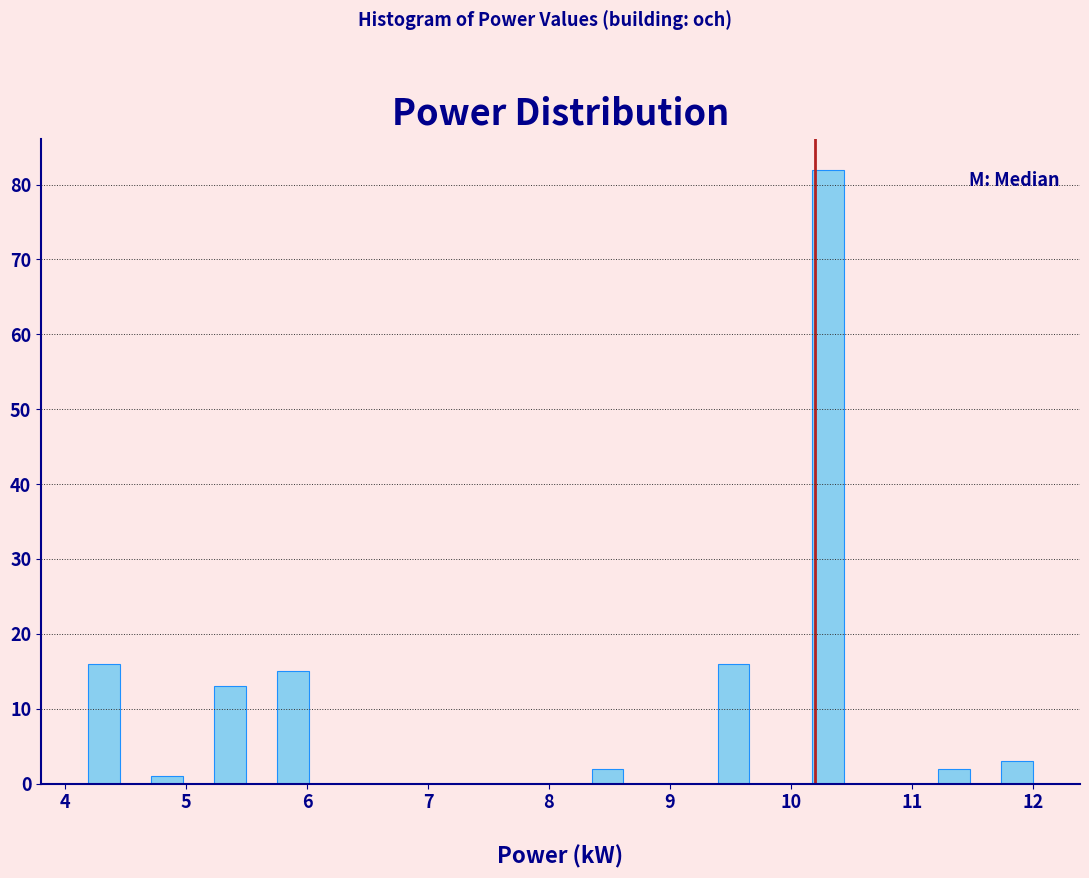

Read against the x-axis, roughly where is the centre of the tallest bar?

10.3